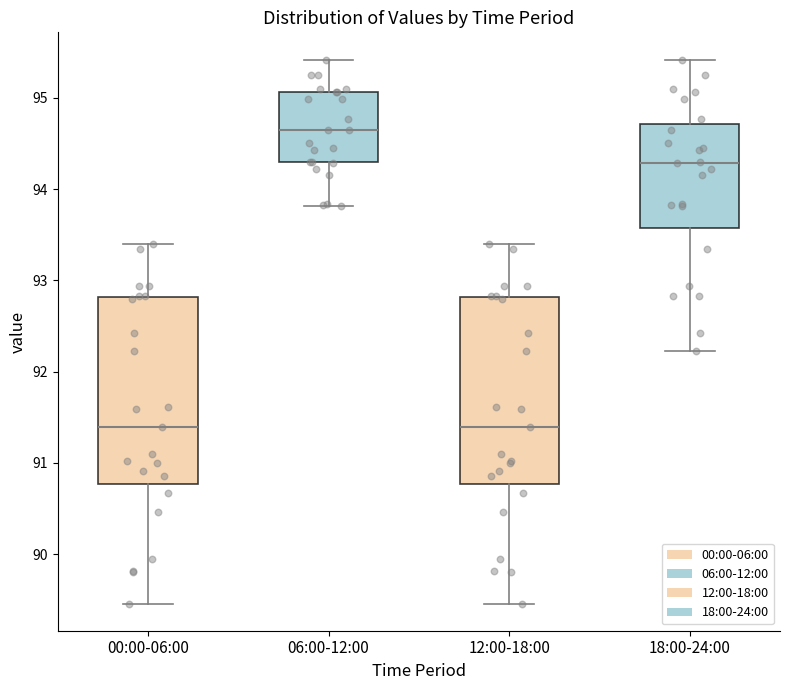

Reading left to right, transcribe this box plot: for each box, give where its median line is, the range the box spans, and where its two whiskers end, as read against the y-axis. The values are not printed on the chart, so give them approximately, as read against the axis.

00:00-06:00: median 91.4, box 90.8 to 92.8, whiskers 89.5 to 93.4
06:00-12:00: median 94.7, box 94.3 to 95.1, whiskers 93.8 to 95.4
12:00-18:00: median 91.4, box 90.8 to 92.8, whiskers 89.5 to 93.4
18:00-24:00: median 94.3, box 93.6 to 94.7, whiskers 92.2 to 95.4